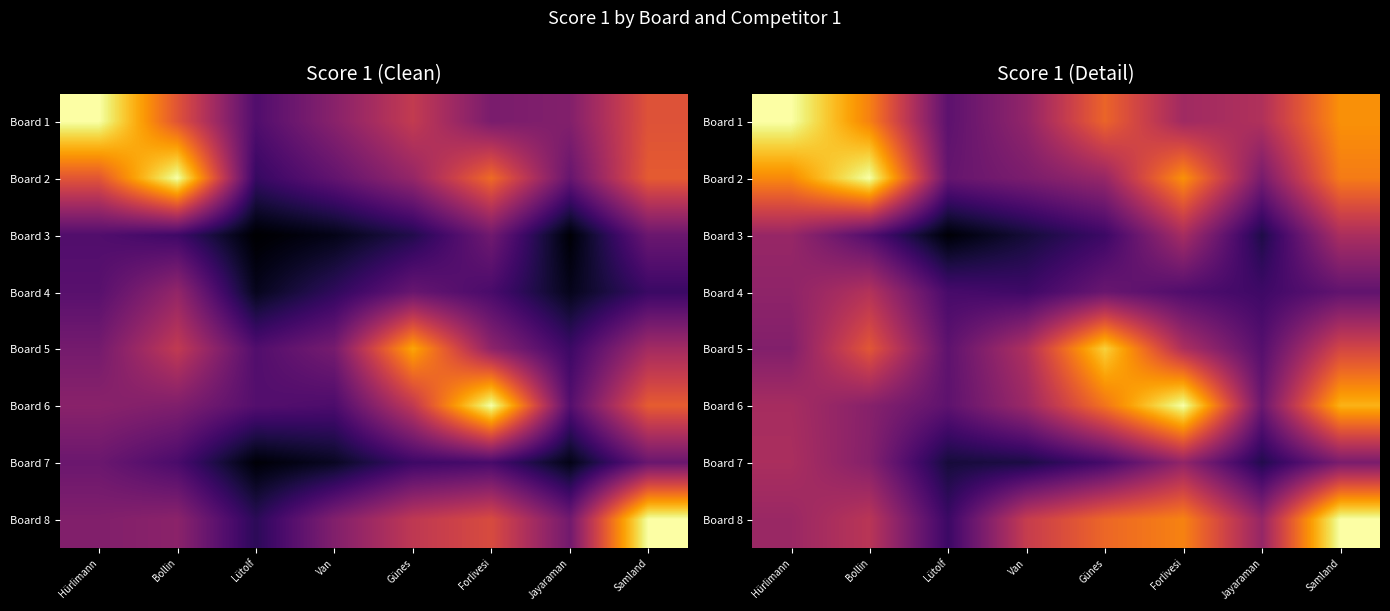

Where is Board 7 nearest to the value 6?

Günes